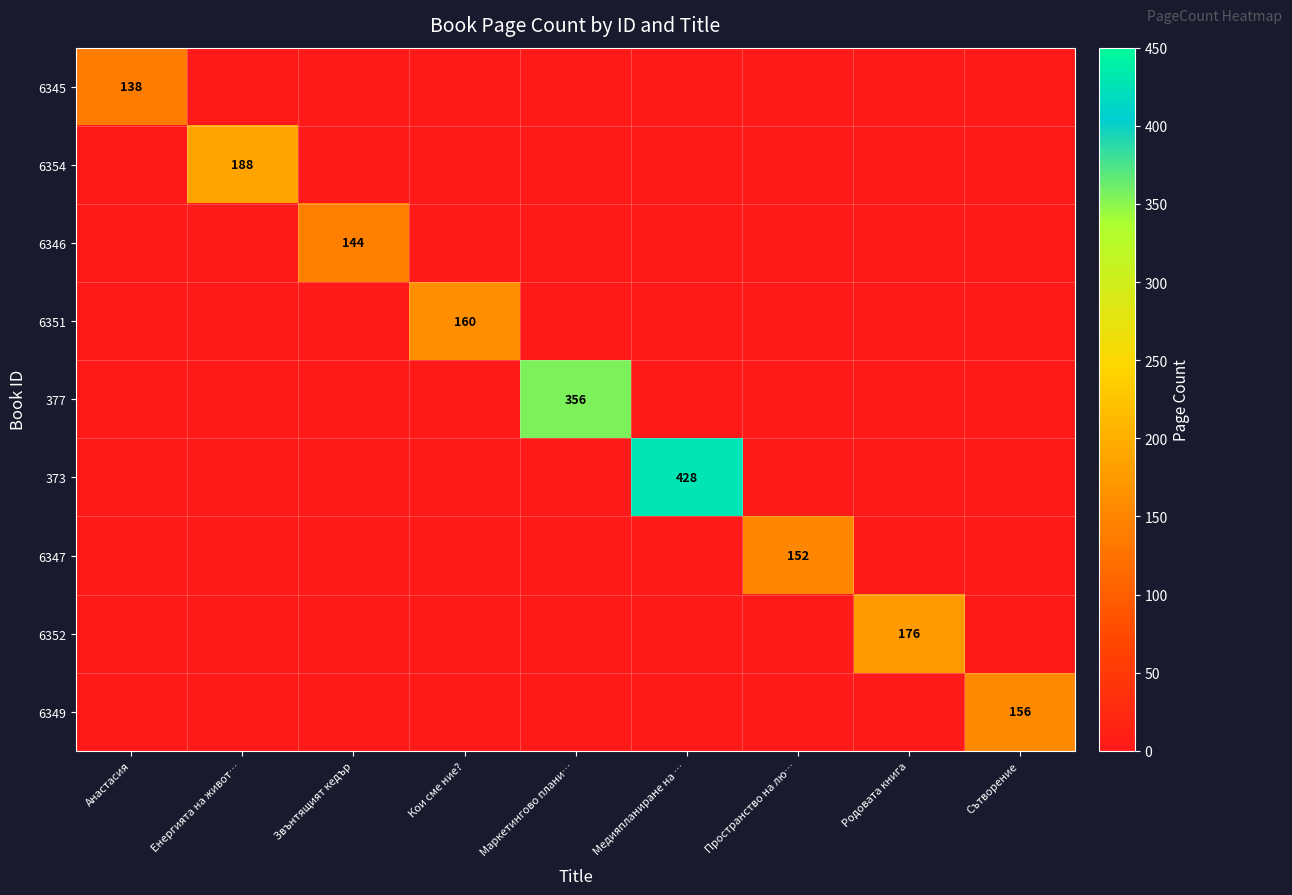

The 6345 series shows 1 at Енергията на живот…. True or false?

True